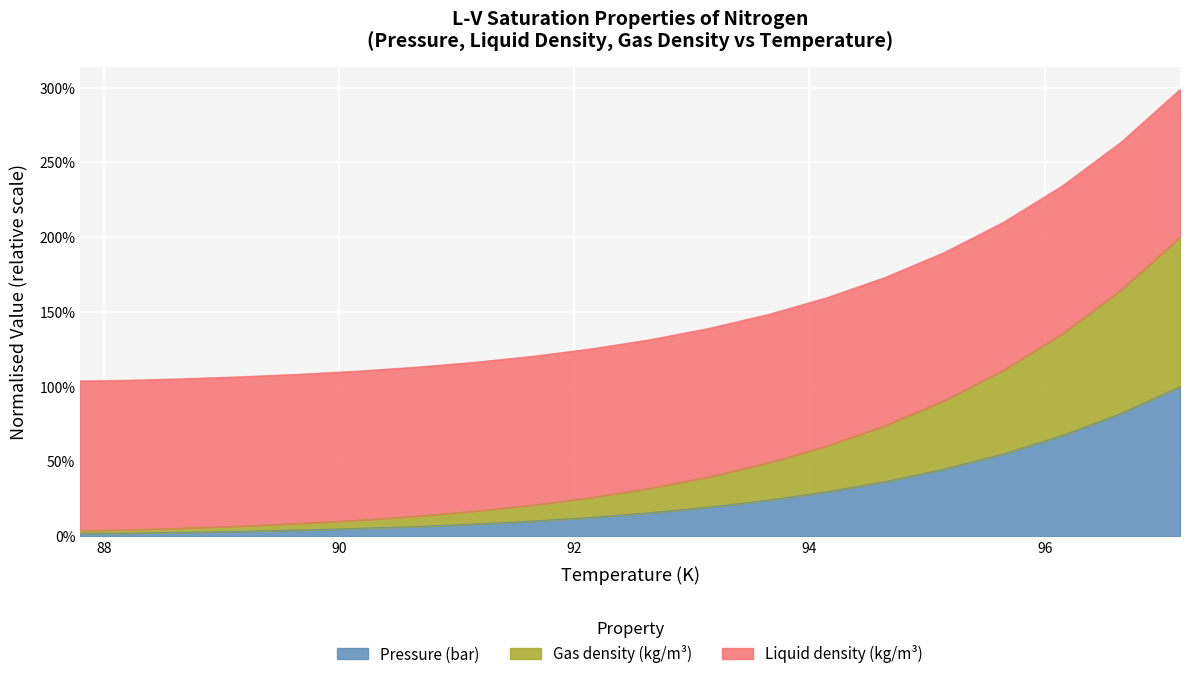

Between 87.8 and 89.65, which series saw the biggest shift?

Gas density (kg/m3)